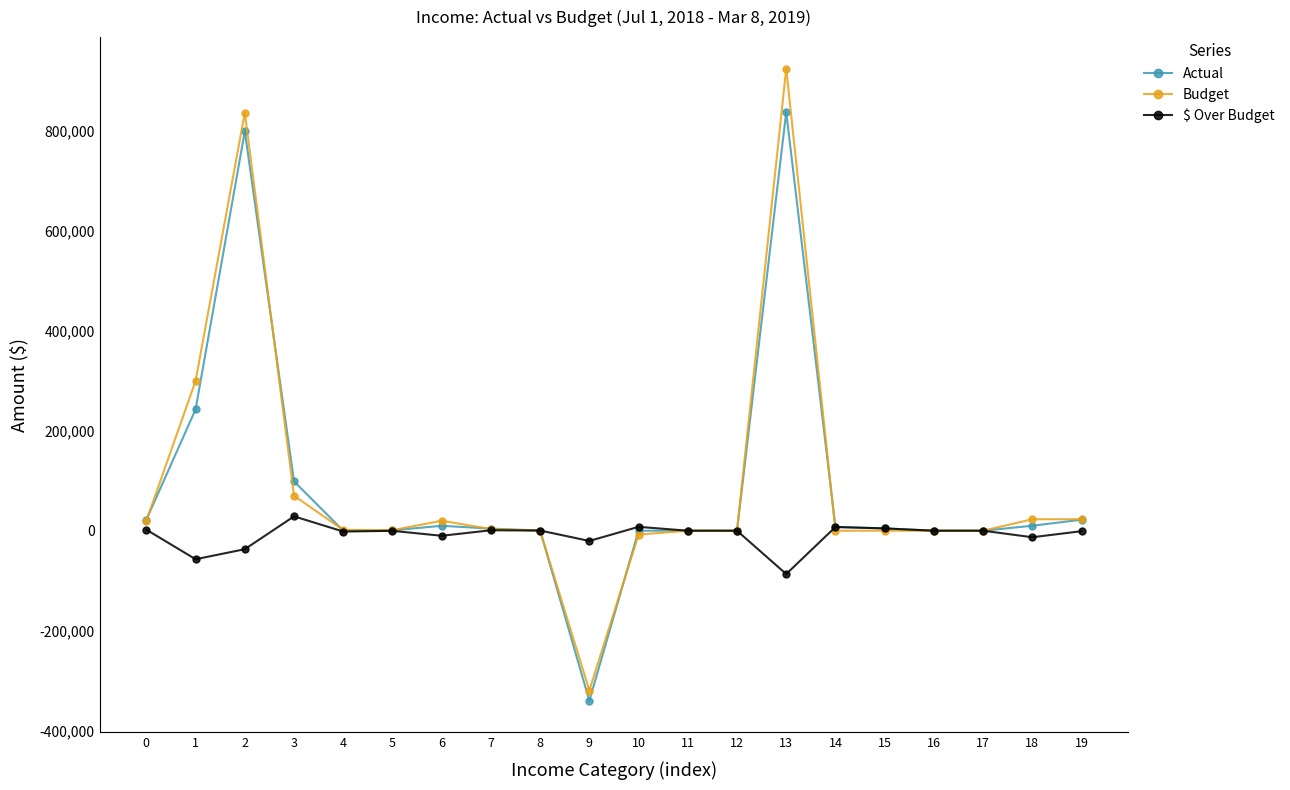

At which label does Actual reach its peak?

13